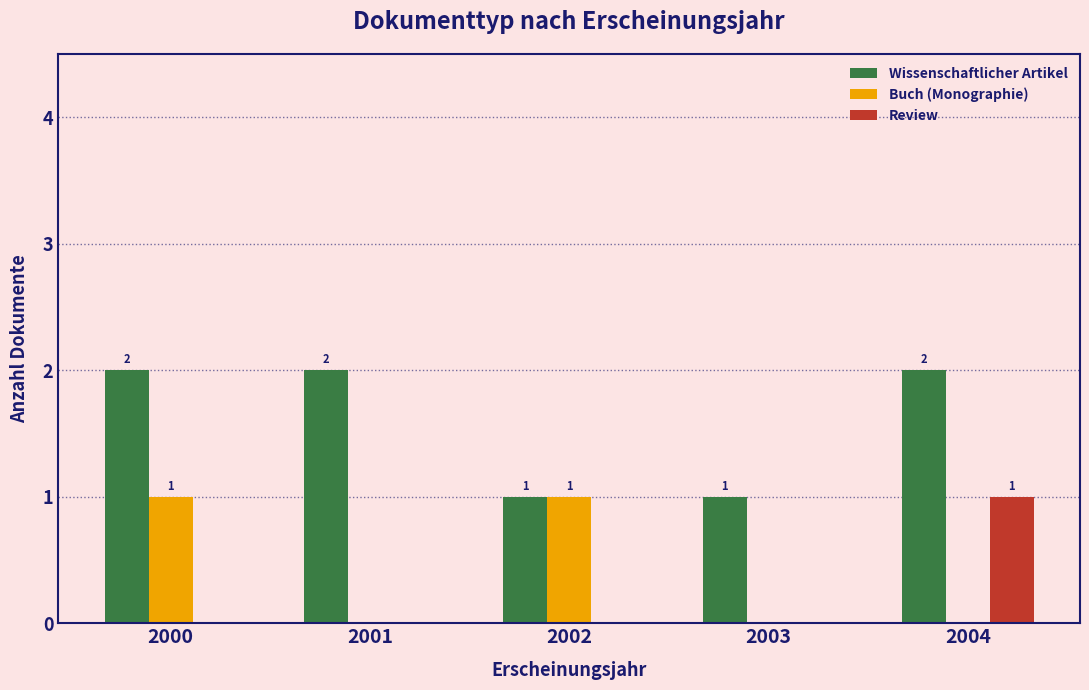

Is the value of Review at 2004 greater than the value of Wissenschaftlicher Artikel at 2000?

No